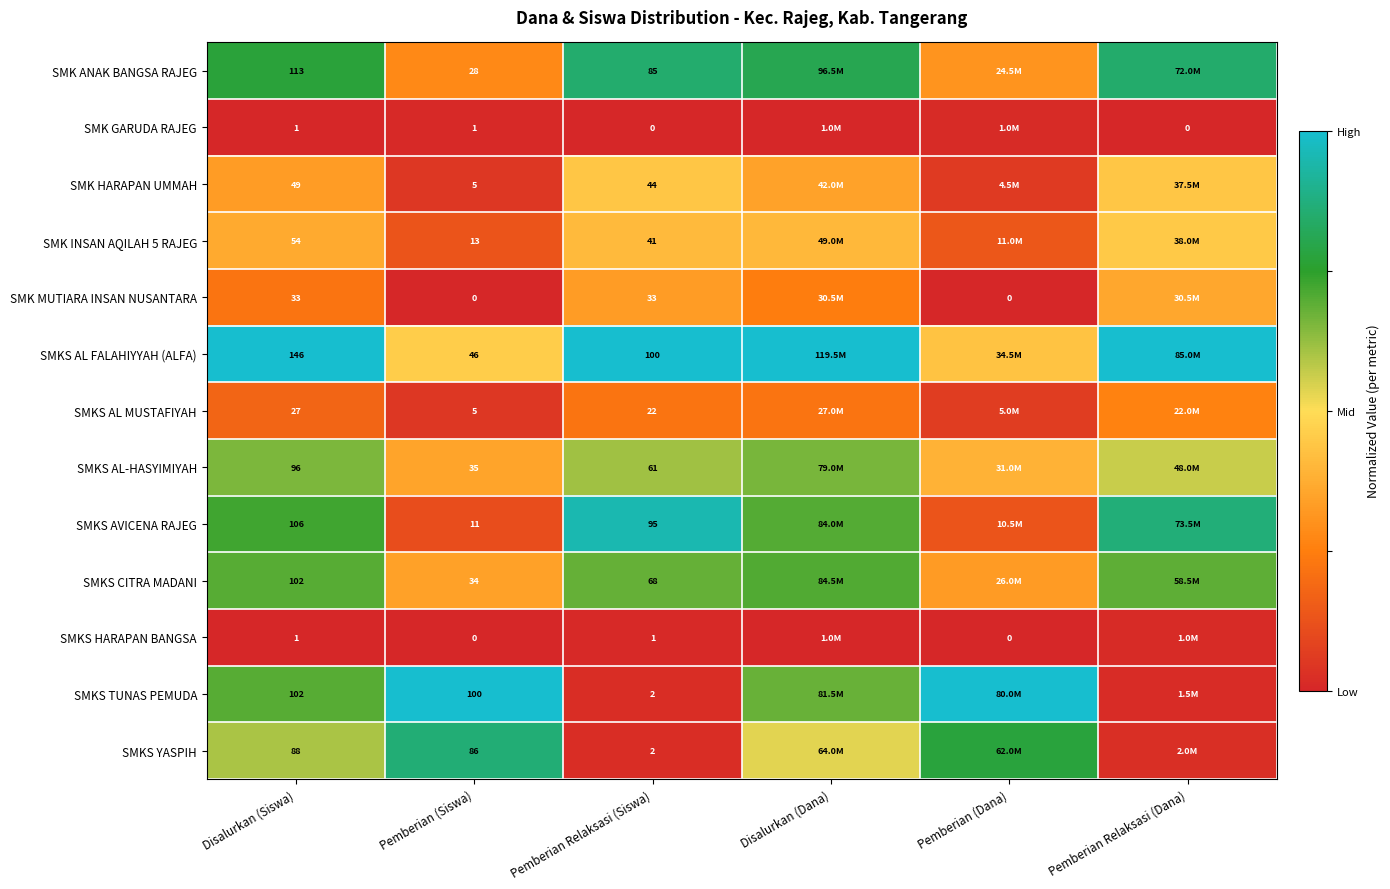

Is the value of SMKS TUNAS PEMUDA at Pemberian (Siswa) greater than the value of SMK MUTIARA INSAN NUSANTARA at Pemberian (Siswa)?

Yes